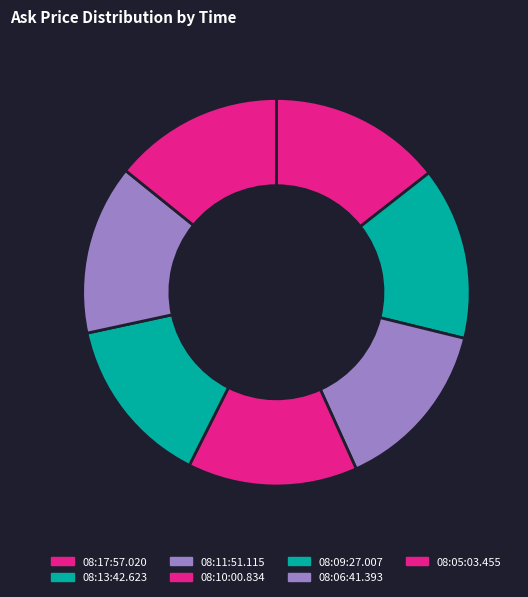

How many slices are in this pie chart?

7